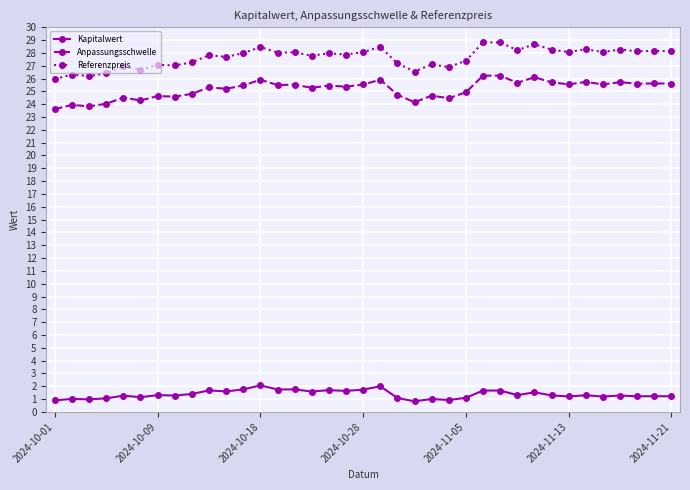

List the series in order of their peak value, lowest first.

Kapitalwert, Anpassungsschwelle, Referenzpreis